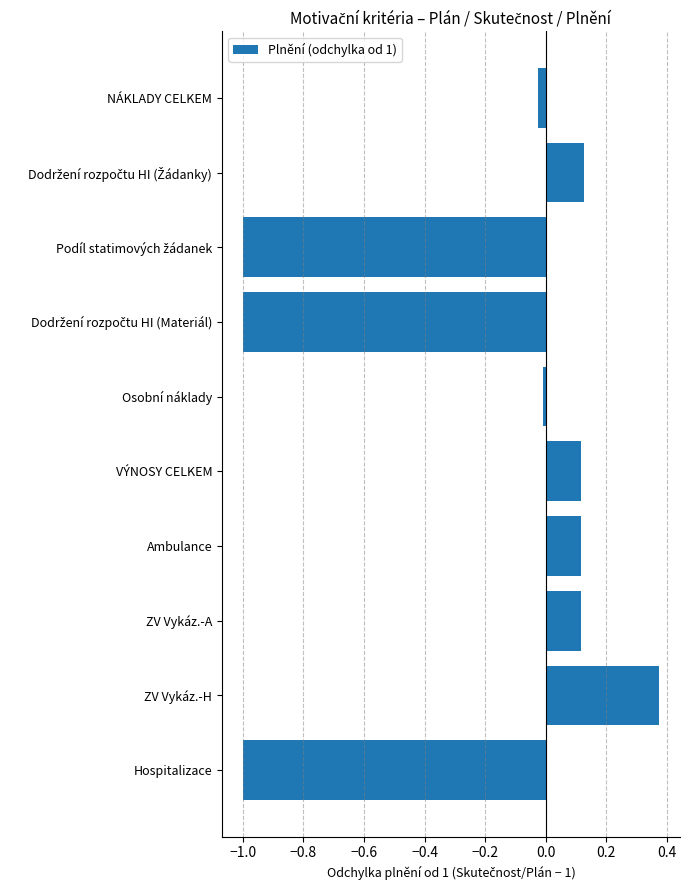

Which label corresponds to the largest value in the chart?

ZV Vykáz.-H